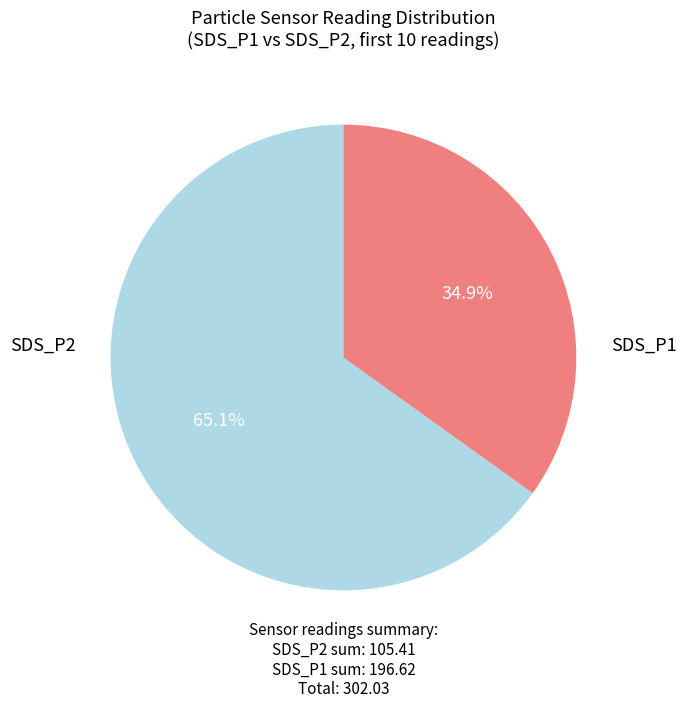

Is there a majority slice in this chart?

Yes